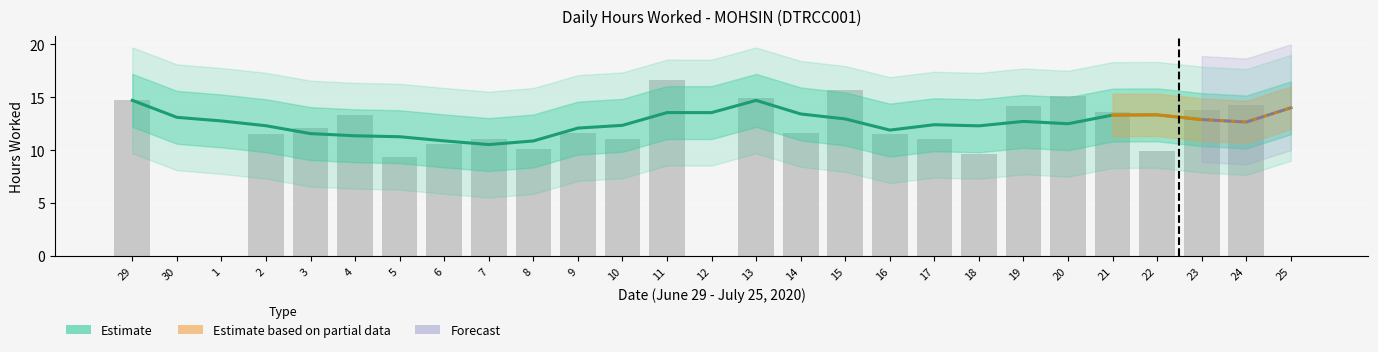

What position from the left is 24?

26